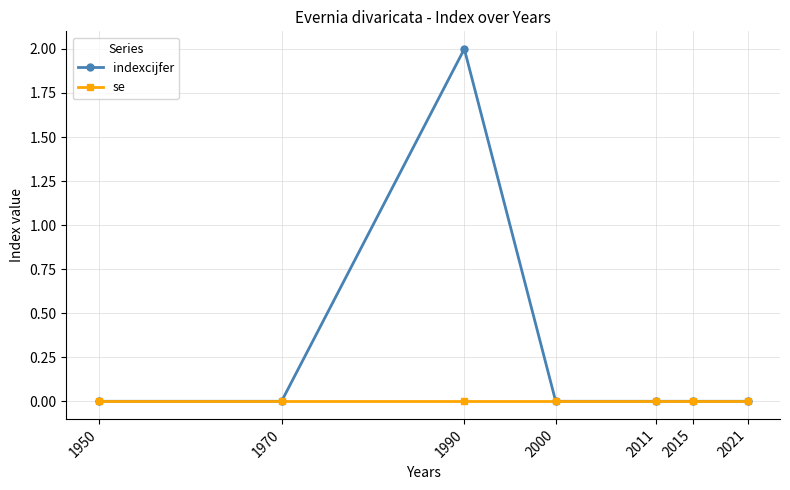

Which series has the largest total across all categories?

indexcijfer